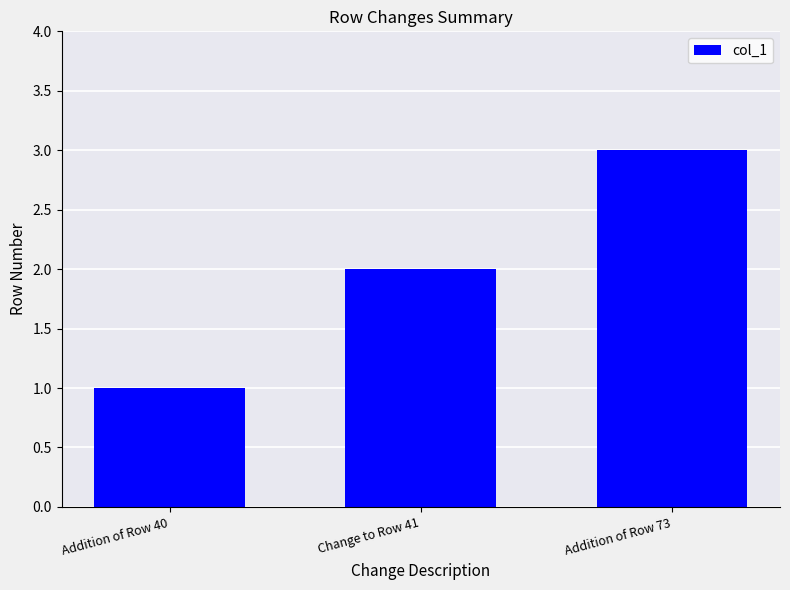

What is the approximate value at Addition of Row 73?

3